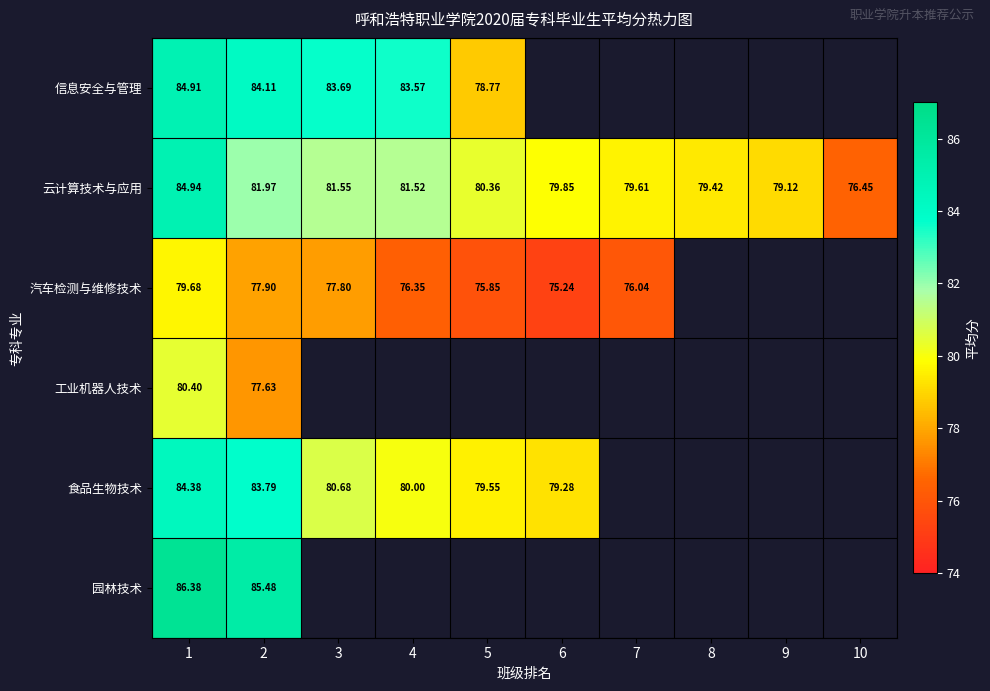

Between 1 and 2, which series saw the biggest shift?

云计算技术与应用